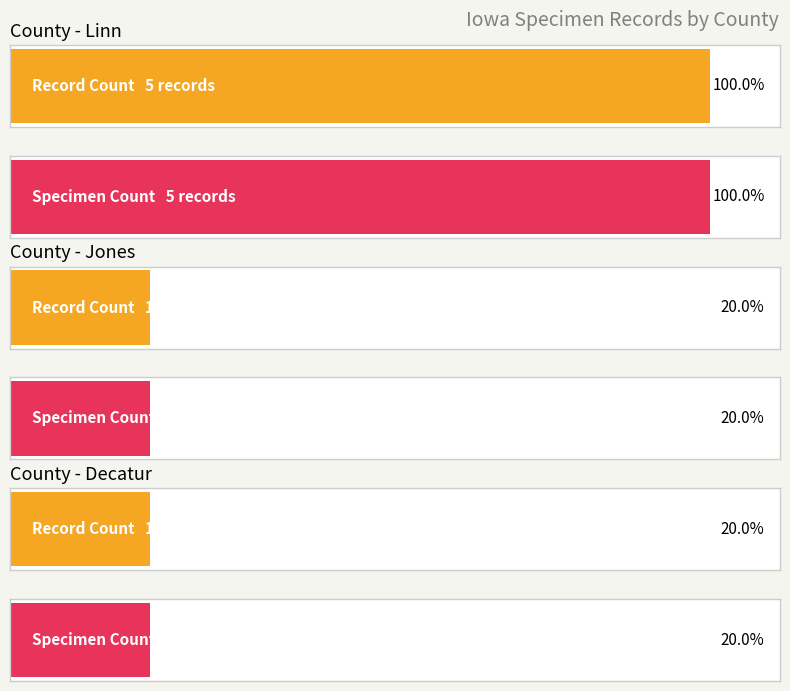

True or false: Count has a value of 2 at Decatur.

False